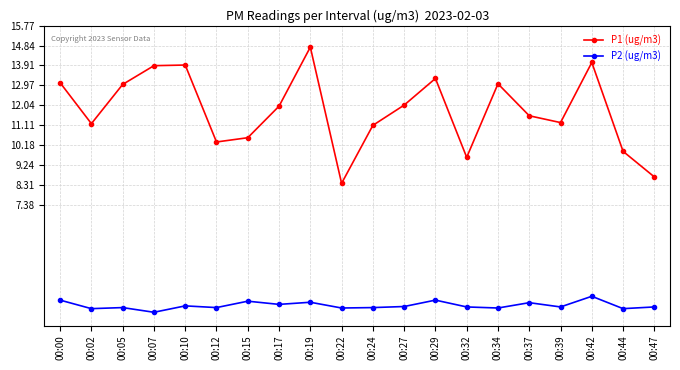

What is the sum of the P1 (ug/m3) values at 00:42 and 00:27?

26.1